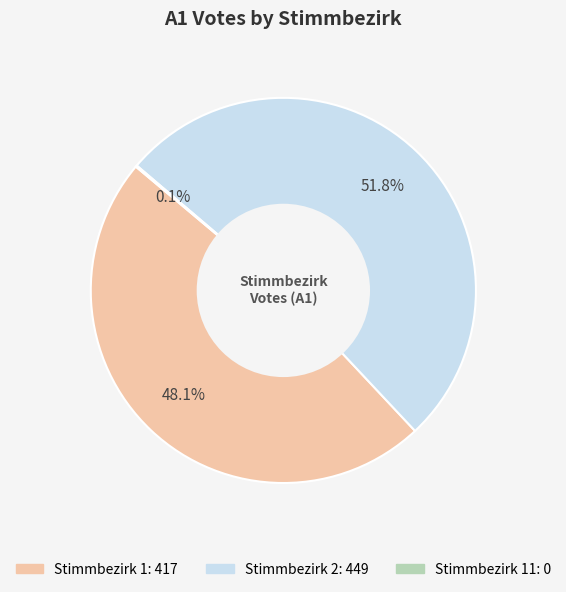

Is there a majority slice in this chart?

Yes